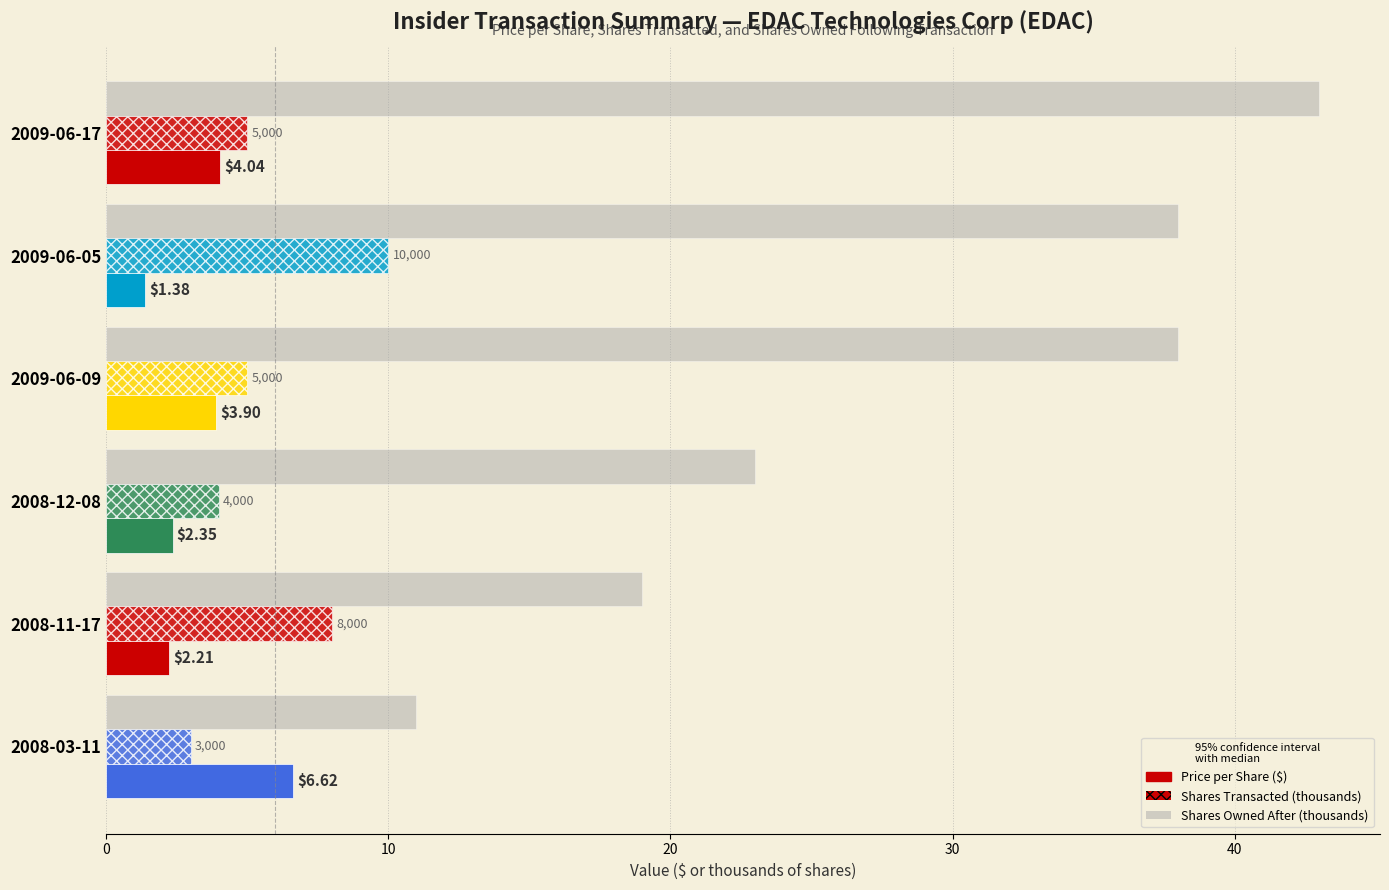

What is the value of the Shares Owned After (thousands) bar at the 6th from the left?

11.0